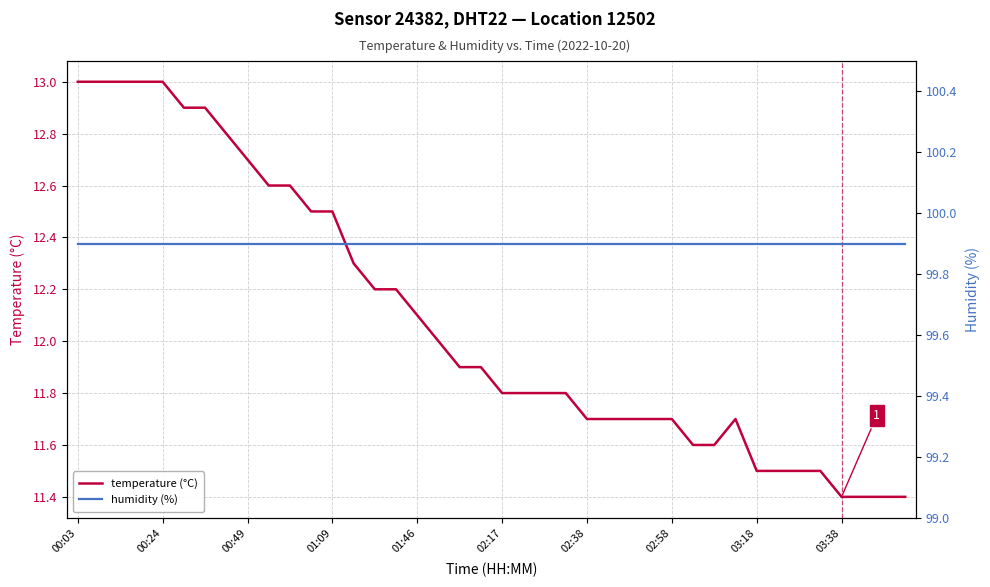

True or false: humidity and temperature cross at least once.

False